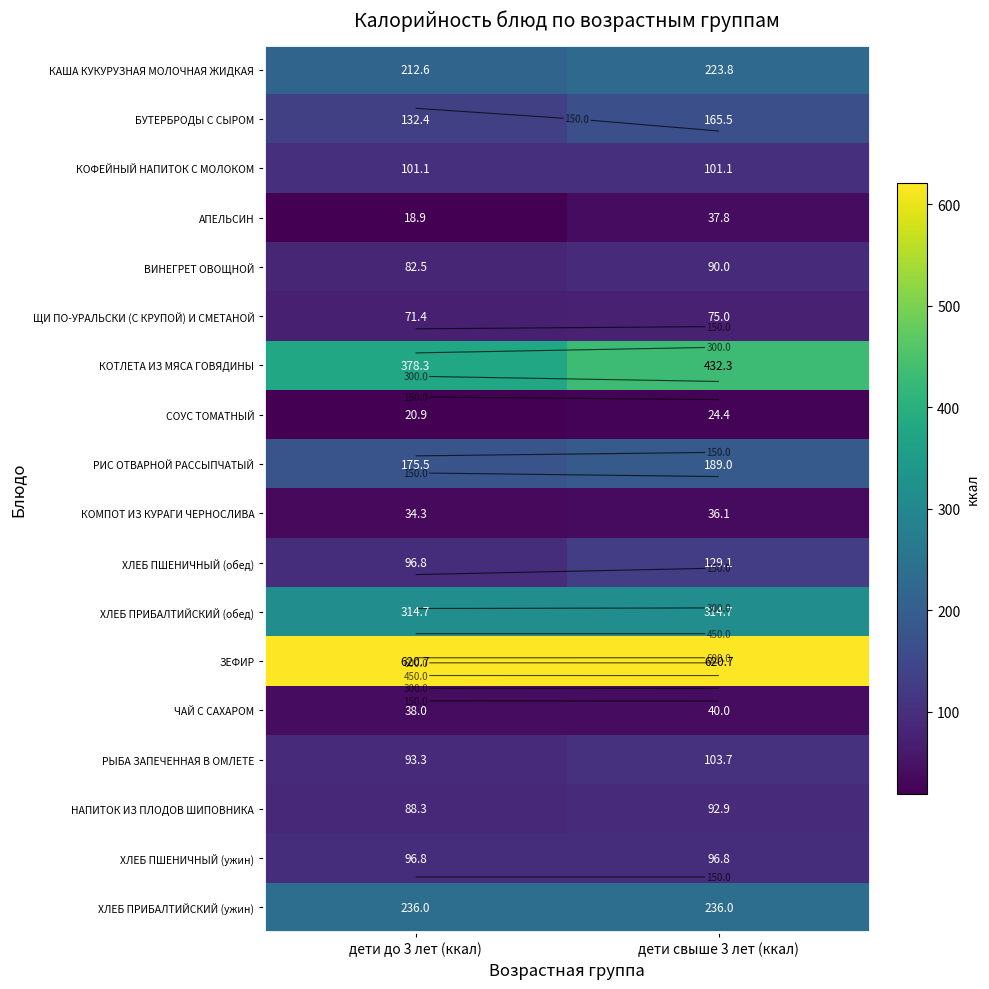

Where is ХЛЕБ ПРИБАЛТИЙСКИЙ (обед) nearest to the value 314?

дети до 3 лет (ккал)